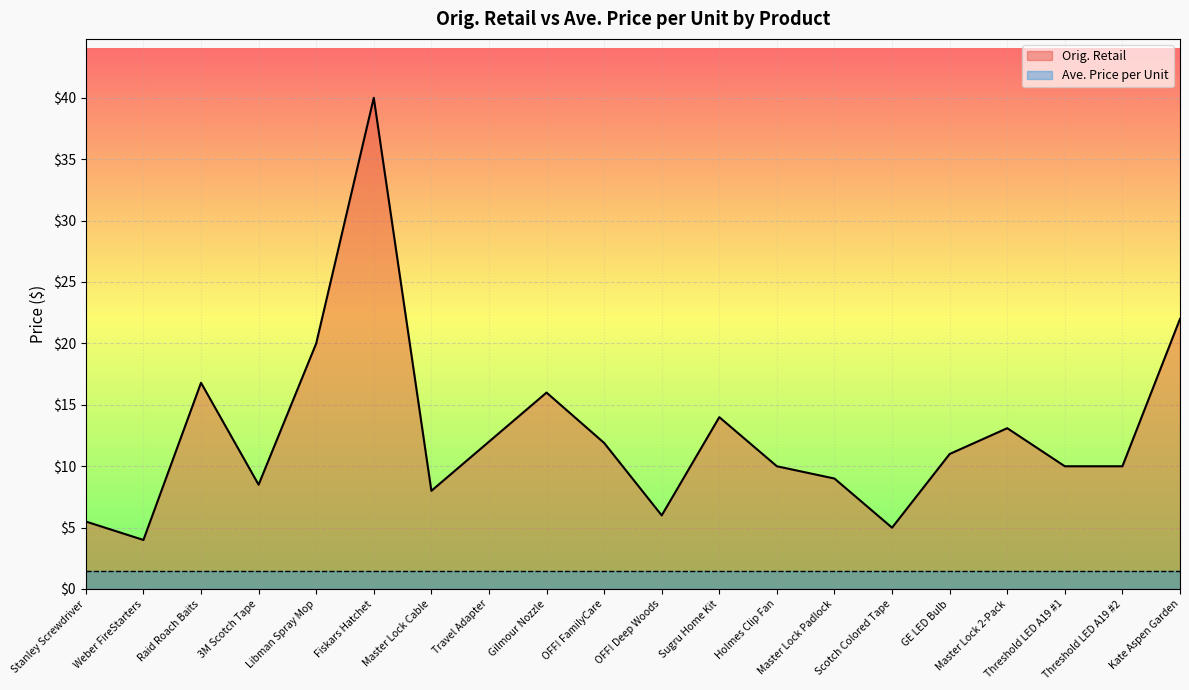

Rank the categories by value from lowest to highest.

Weber FireStarters, Scotch Colored Tape, Stanley Screwdriver, OFF! Deep Woods, Master Lock Cable, 3M Scotch Tape, Master Lock Padlock, Holmes Clip Fan, Threshold LED A19 #1, Threshold LED A19 #2, GE LED Bulb, OFF! FamilyCare, Travel Adapter, Master Lock 2-Pack, Sugru Home Kit, Gilmour Nozzle, Raid Roach Baits, Libman Spray Mop, Kate Aspen Garden, Fiskars Hatchet